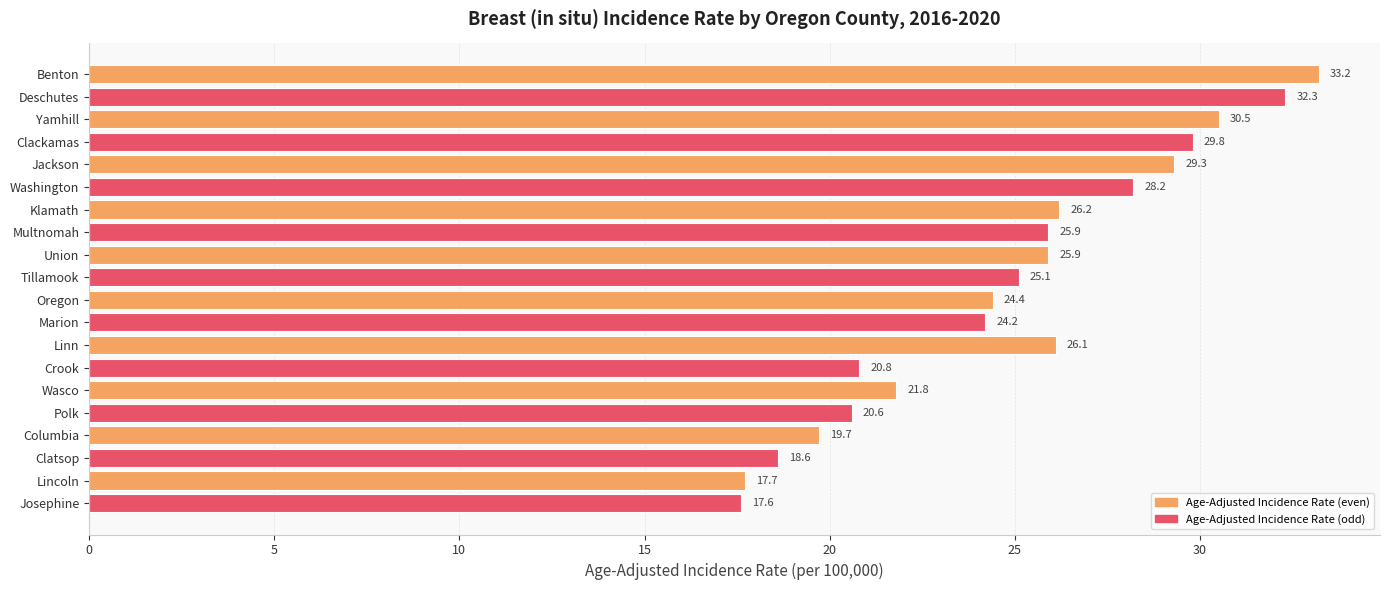

Reading bottom to top, list all the values displayed in this chart.

Josephine=17.6	Lincoln=17.7	Clatsop=18.6	Columbia=19.7	Polk=20.6	Wasco=21.8	Crook=20.8	Linn=26.1	Marion=24.2	Oregon=24.4	Tillamook=25.1	Union=25.9	Multnomah=25.9	Klamath=26.2	Washington=28.2	Jackson=29.3	Clackamas=29.8	Yamhill=30.5	Deschutes=32.3	Benton=33.2